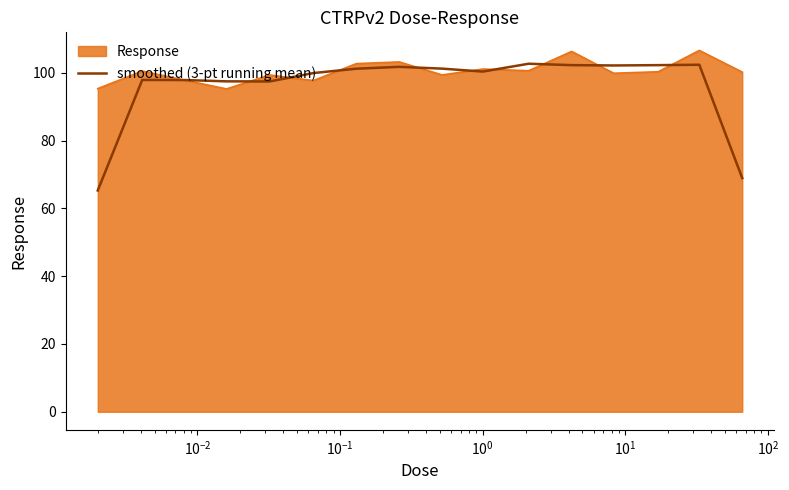

What is the minimum value shown in the chart?

65.3